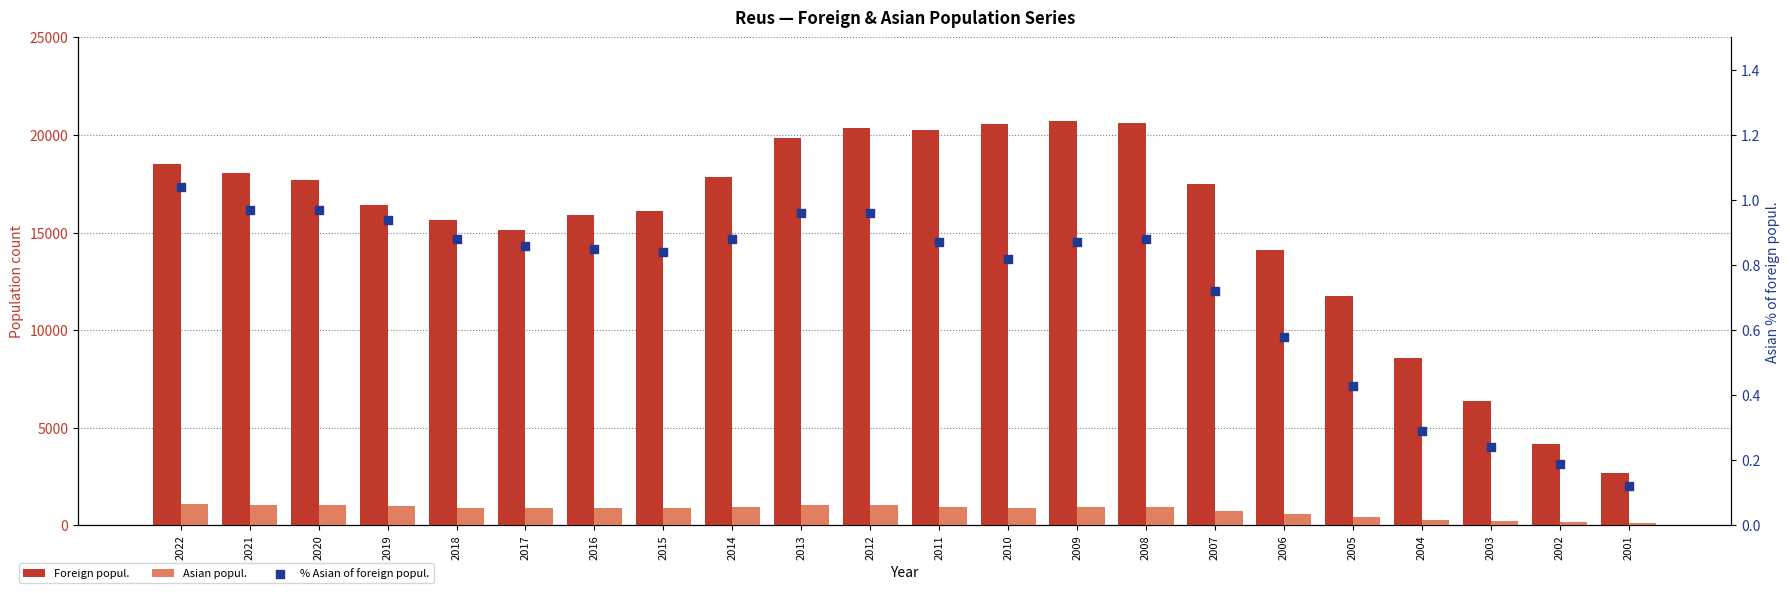

Which series reaches the maximum Y coordinate?

Foreign popul.